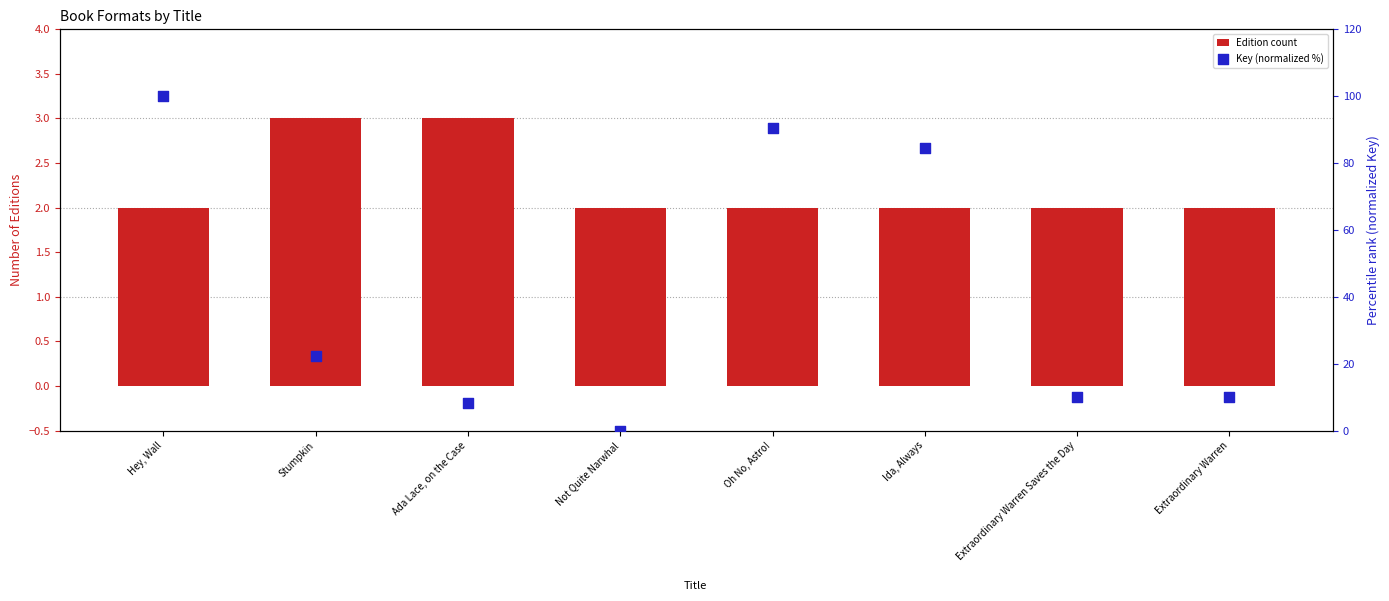

Which series has the widest spread of Y values?

Key (normalized %)